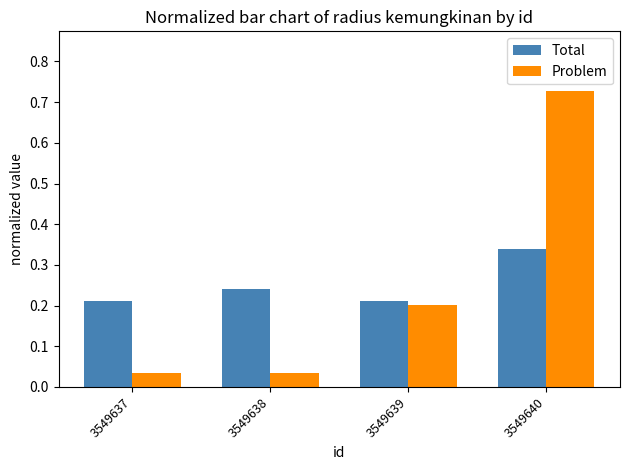

List the series in order of their peak value, highest first.

Problem, Total